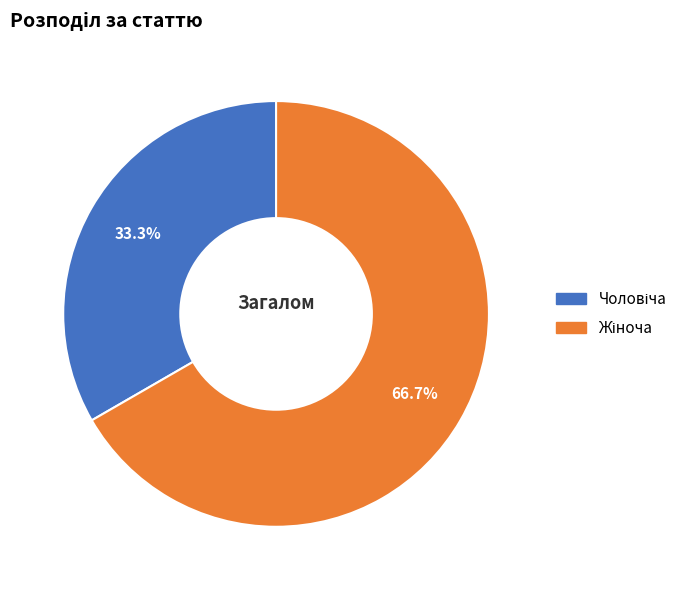

Does any single category account for the majority?

Yes